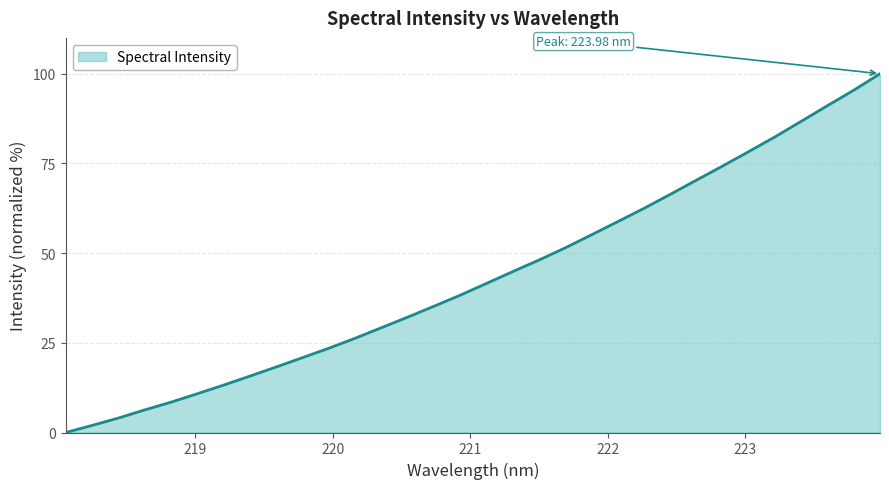

What is the greatest value displayed?

100.0